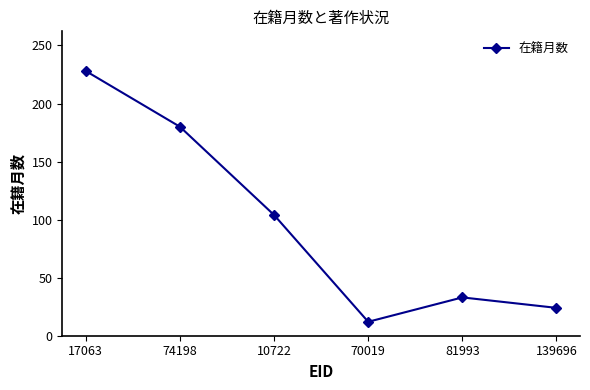

What is the difference between the maximum and minimum values?

216